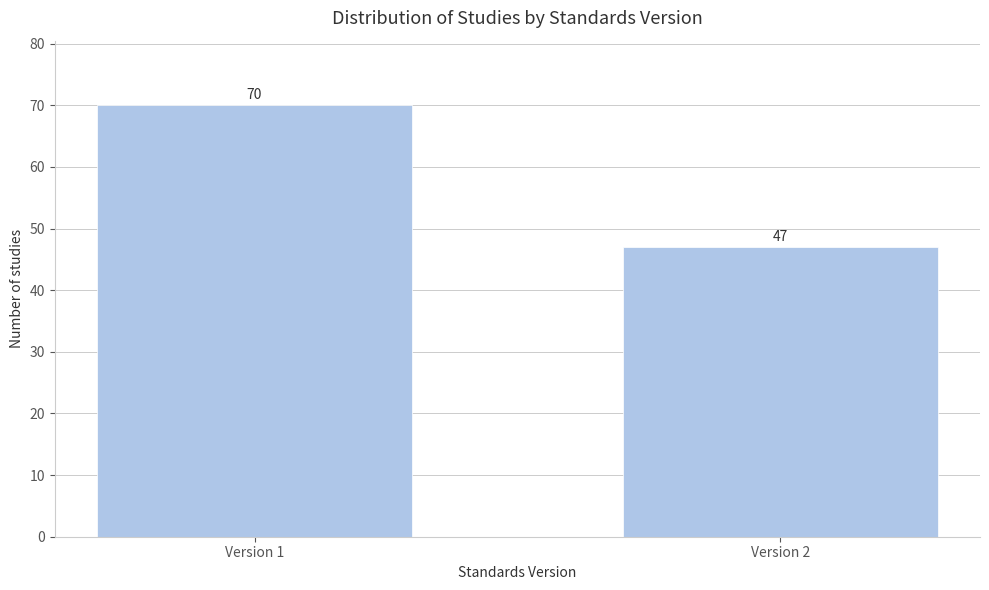

Reading right to left, what are all the values shown in this chart?

Version 2=47	Version 1=70